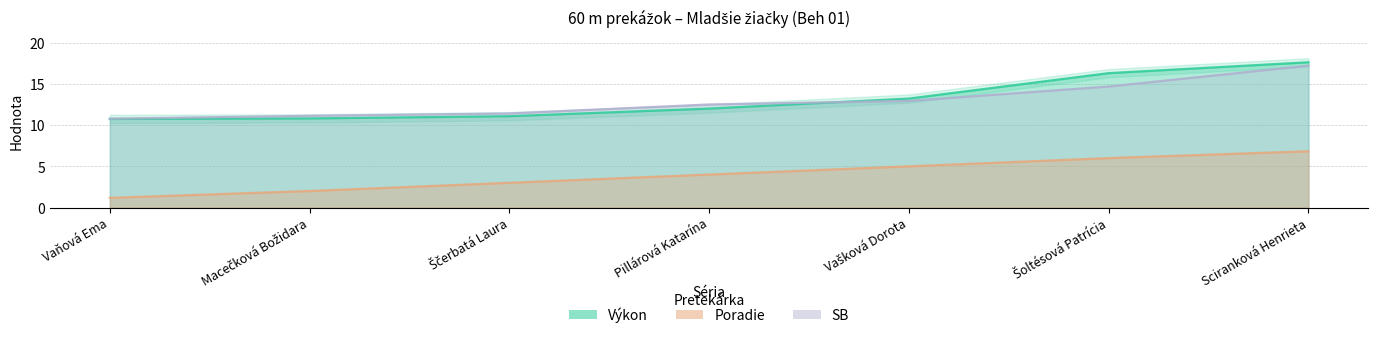

True or false: Poradie and Výkon cross at least once.

False